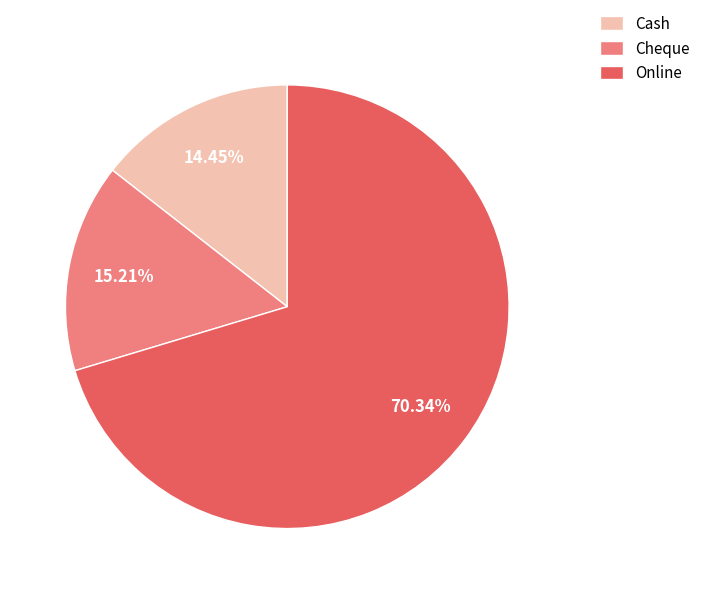

To the nearest percent, what is the combined percentage of Cheque and Cash?

30%